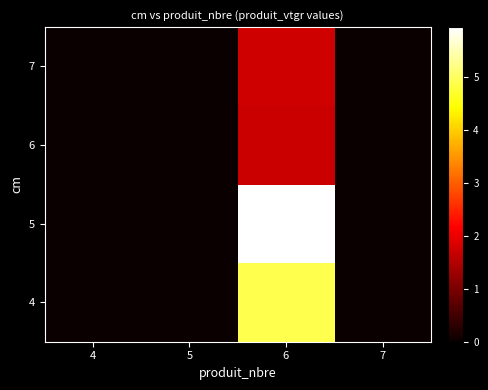

What is the greatest value displayed?

5.9